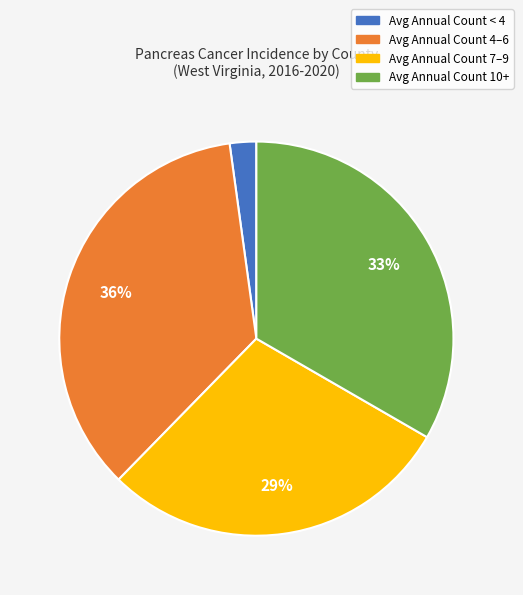

Is there a majority slice in this chart?

No